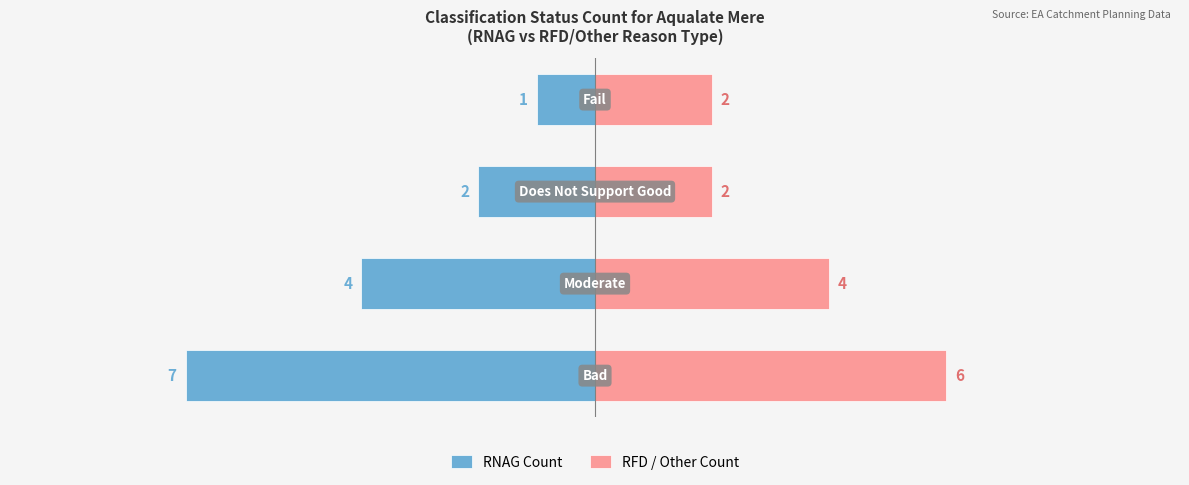

Rank the series by their average value, from lowest to highest.

RNAG Count, RFD / Other Count